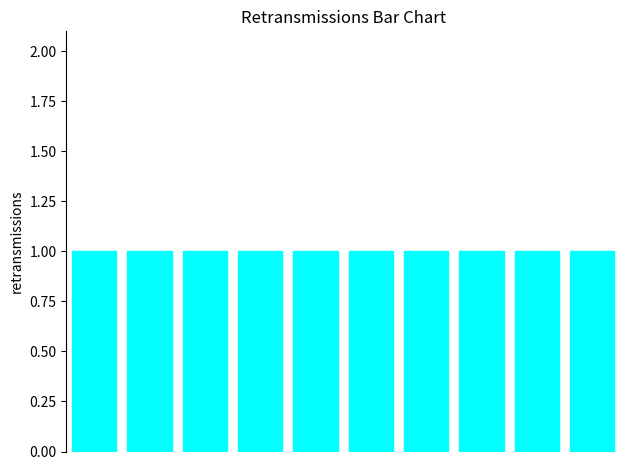

The value at Home Office is 1. True or false?

True